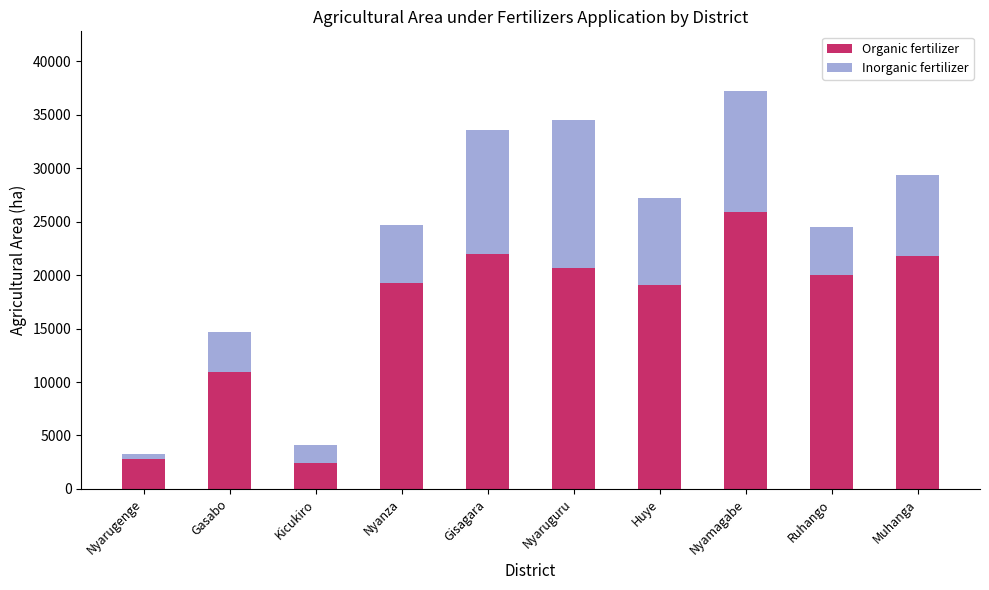

Does the chart contain any negative values?

No